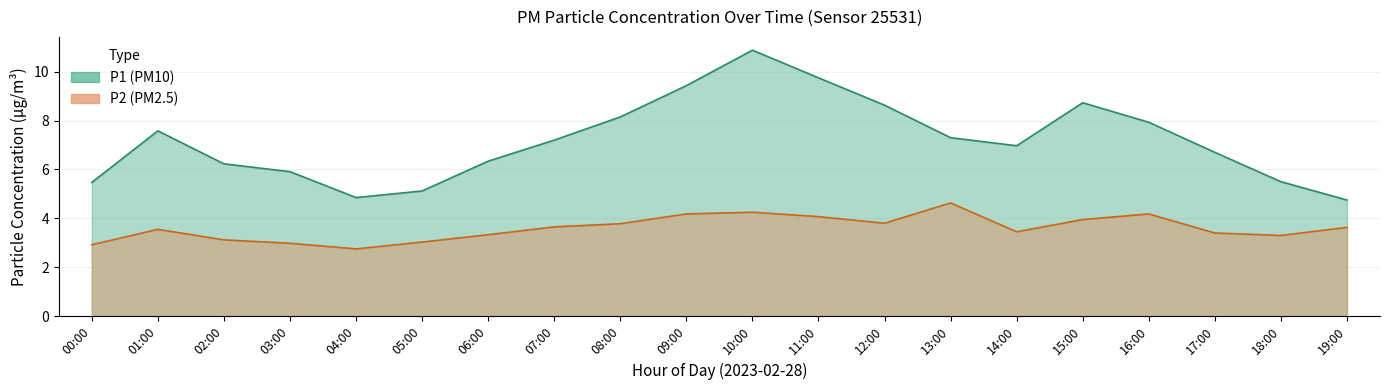

What is the label of the 12th point from the left?

11:00